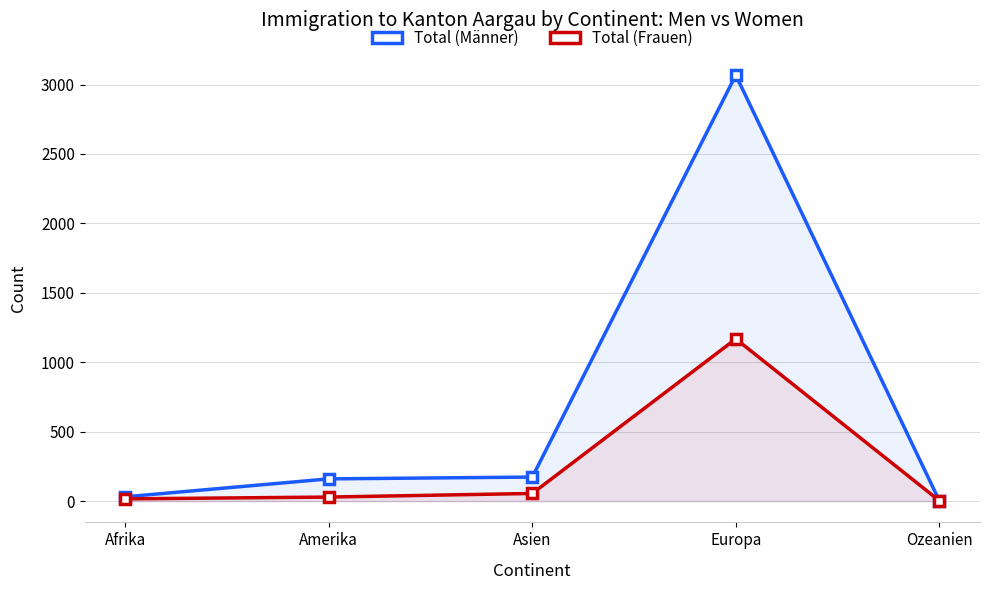

What is the sum of the Total (Frauen) values at Afrika and Amerika?

45